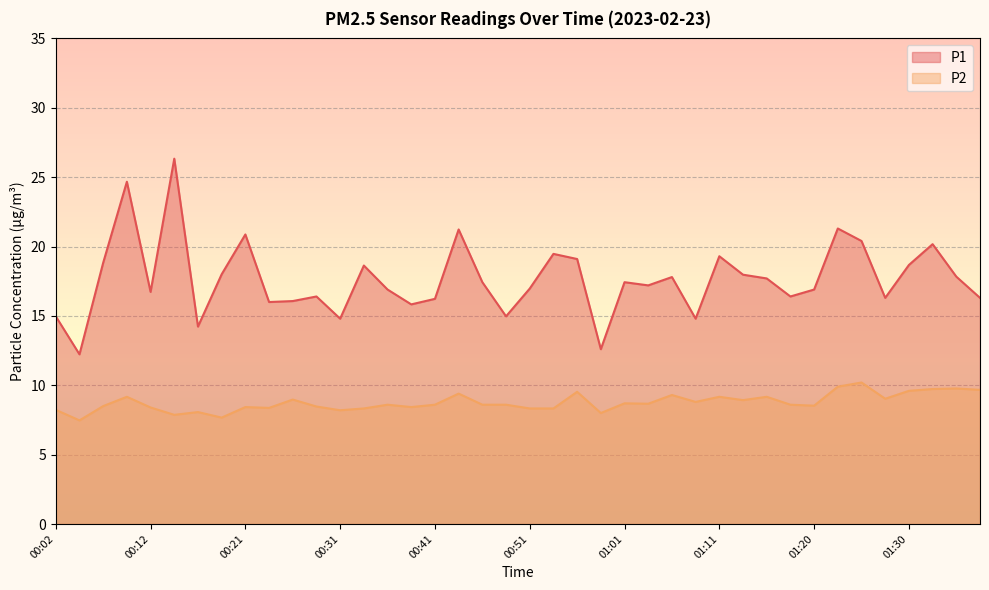

What is the label of the 21st point from the left?

00:51